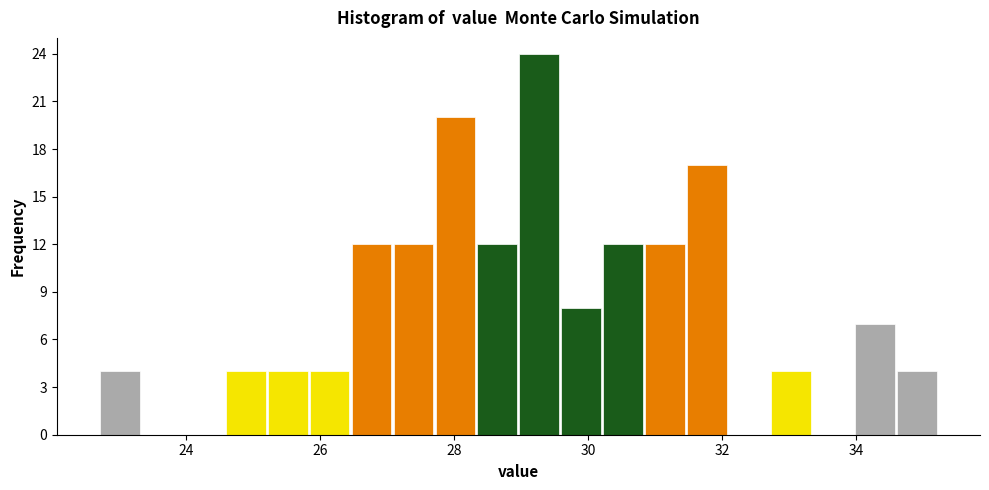

Around what value on the x-axis is the tallest bar? Give the approximate position of its centre, as read against the axis.

29.2